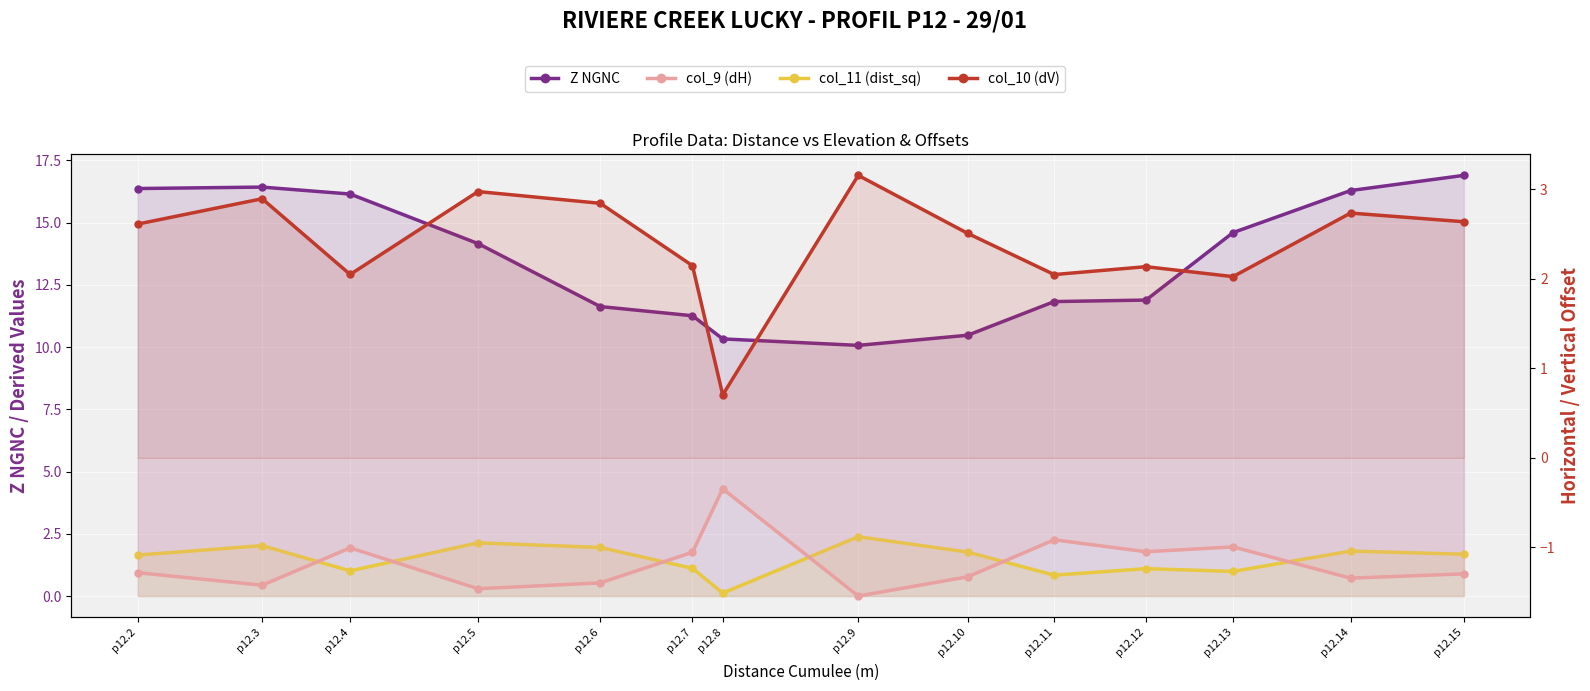

What is the smallest value displayed?

-1.5